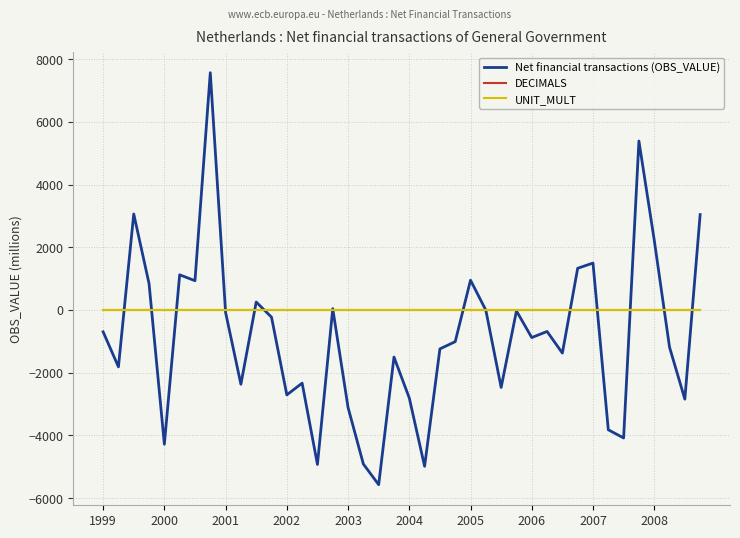

Which series has the largest range (max minus min)?

Net financial transactions (OBS_VALUE)